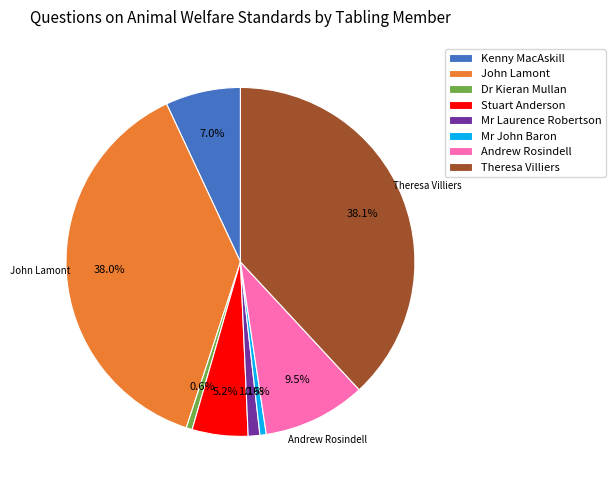

What is the ratio of the value at John Lamont to the value at Mr John Baron?

64.8